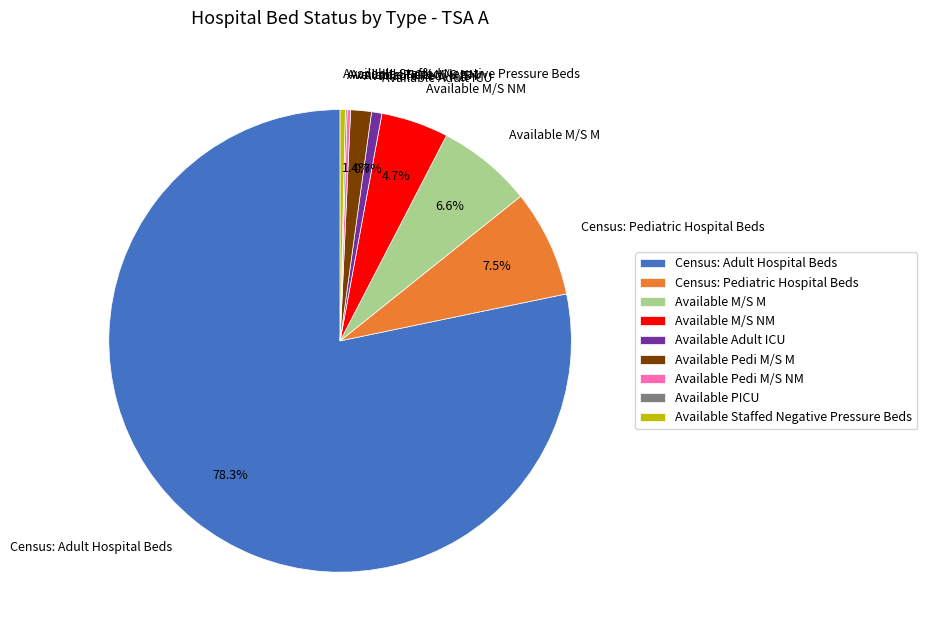

What is the ratio of the value at Available Staffed Negative Pressure Beds to the value at Available M/S NM?

0.1